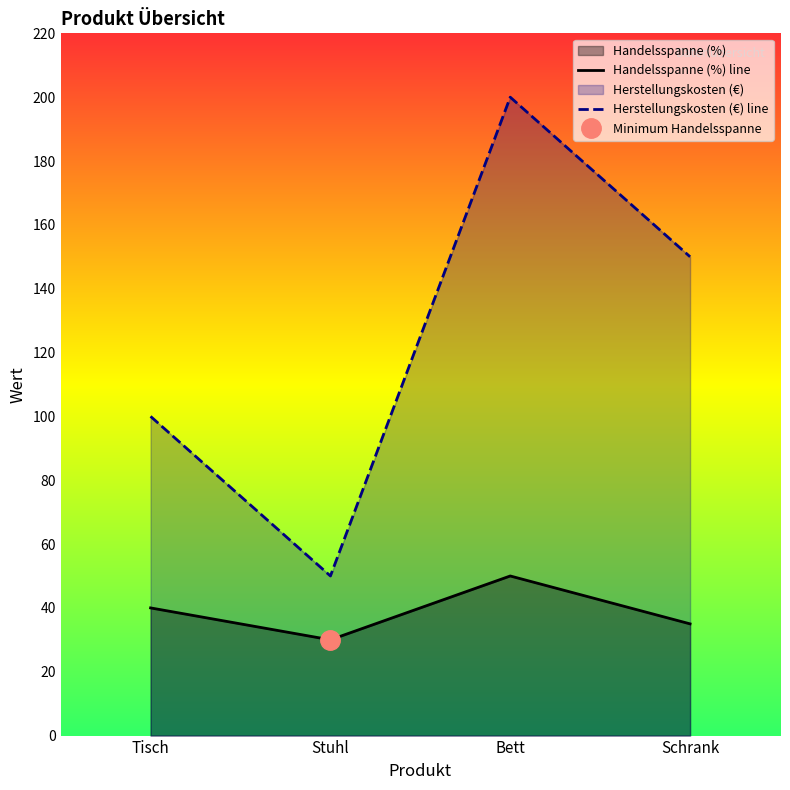

What position from the left is Tisch?

1